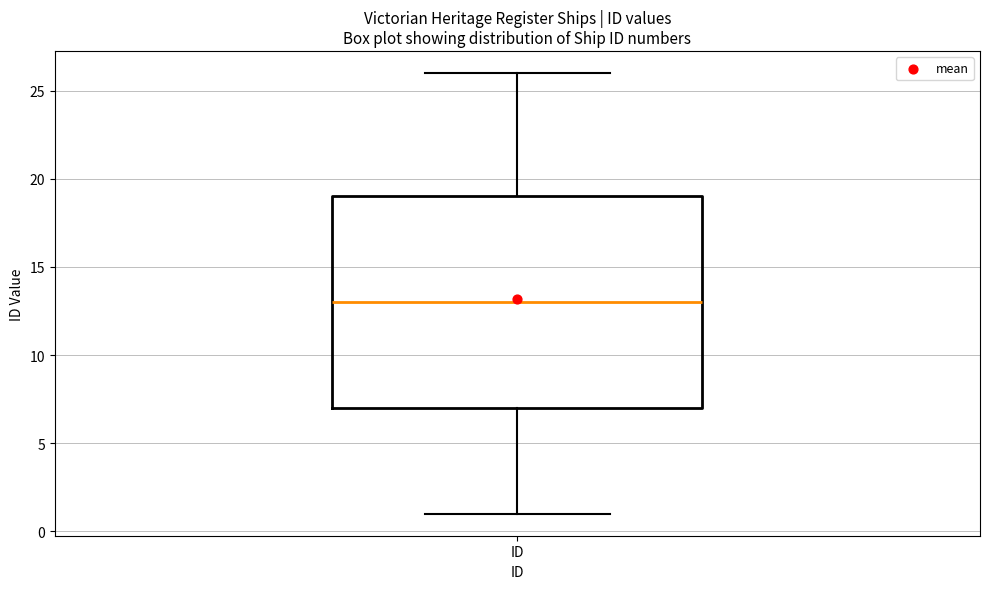

Where is the lower edge of the box for ID on the y-axis? The values are not printed on the chart, so give them approximately, as read against the axis.

7